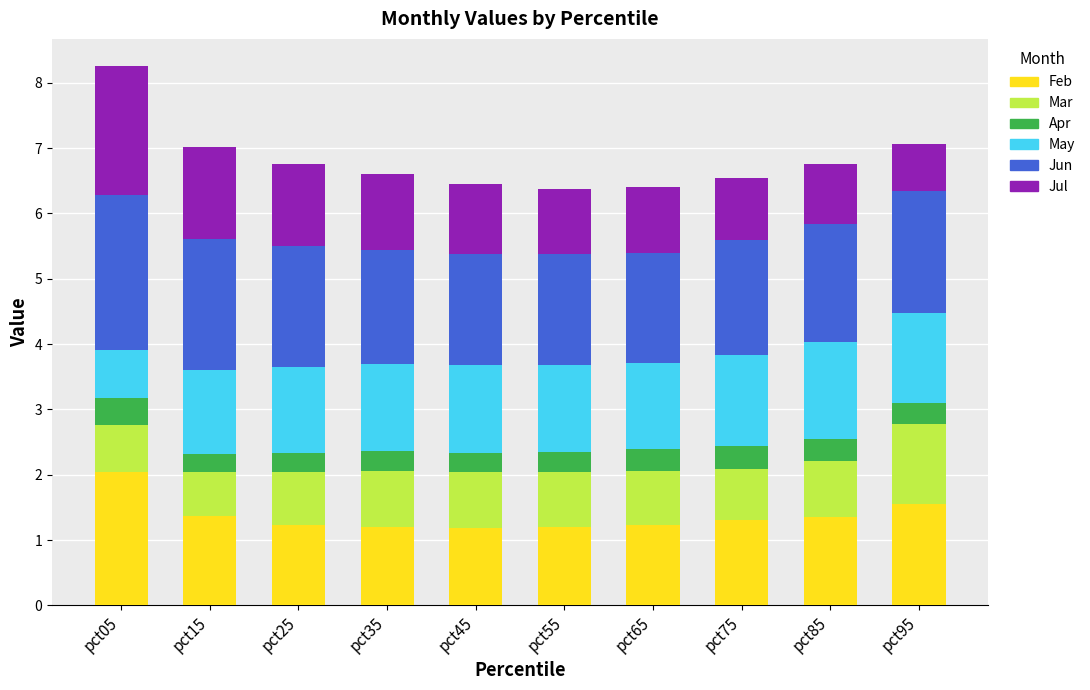

The value of Feb at pct15 is 1.4. True or false?

True